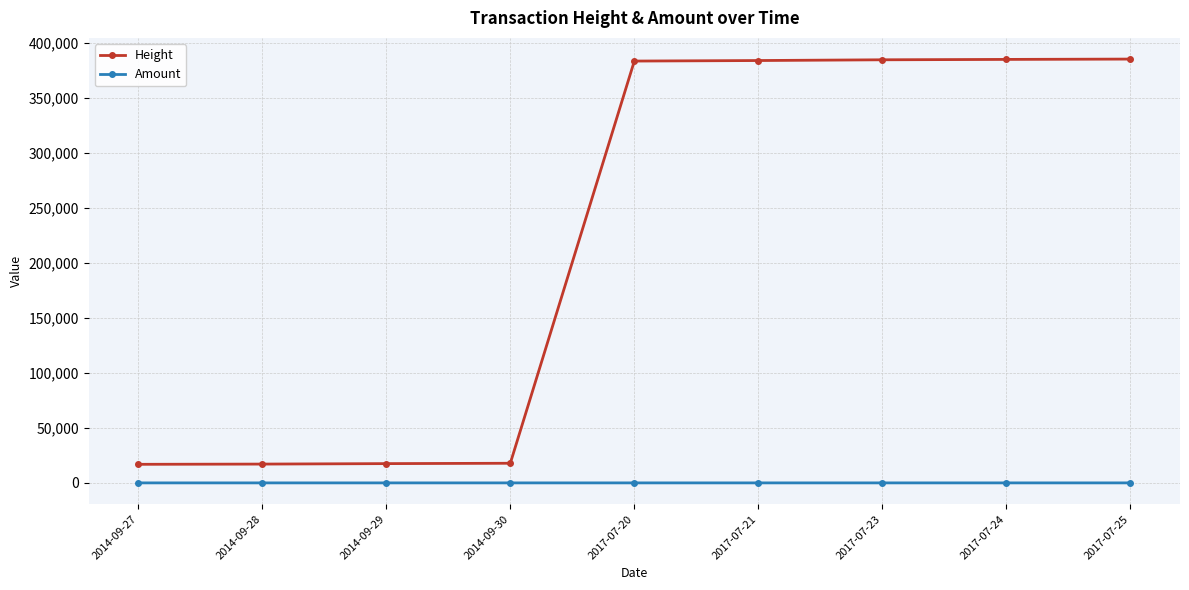

True or false: Height and Amount intersect in this chart.

False